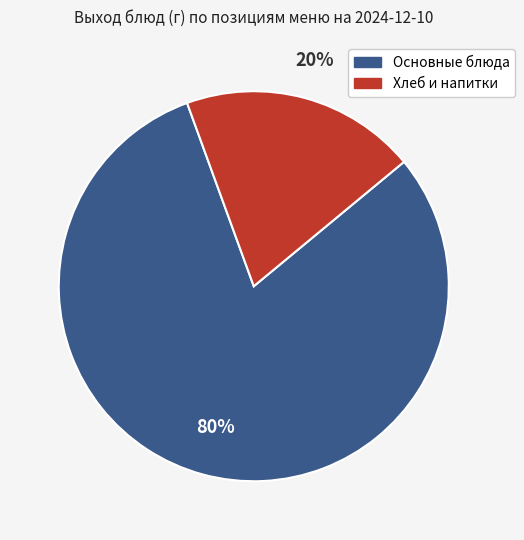

Is there a majority slice in this chart?

Yes